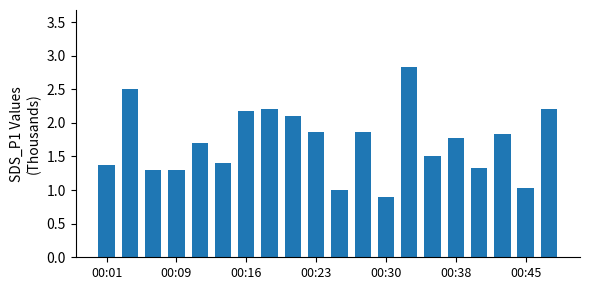

What is the sum of all values?

34.2